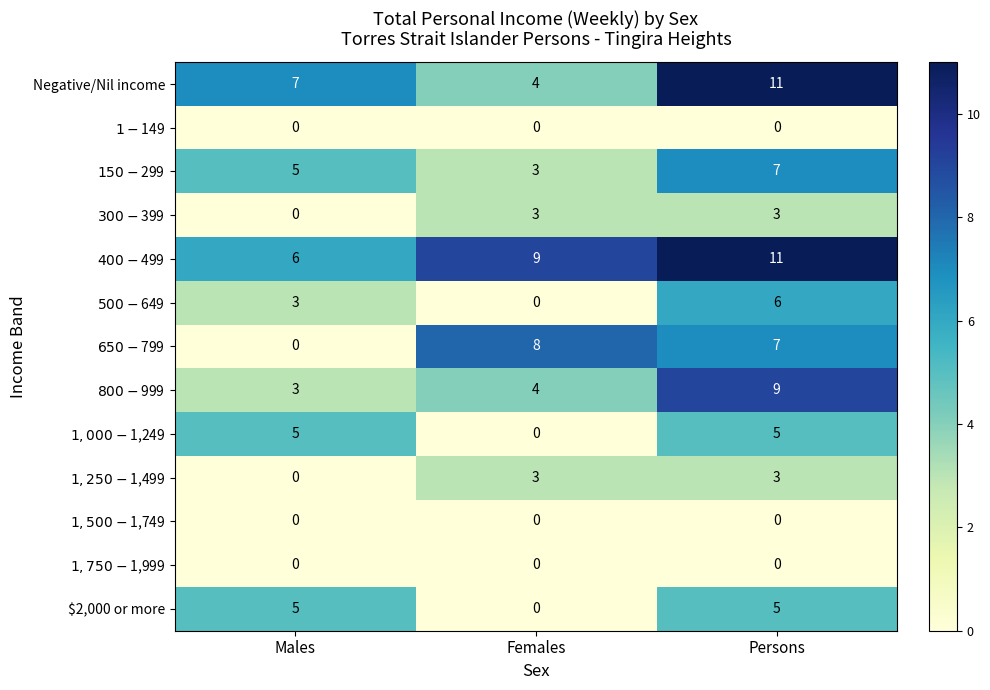

Which series has the largest total across all categories?

$400-$499